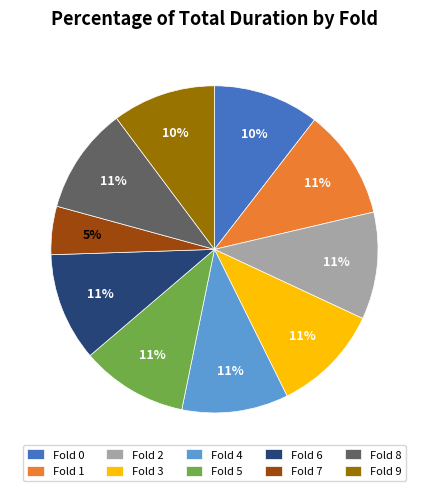

Which slice is the smallest?

Fold 7